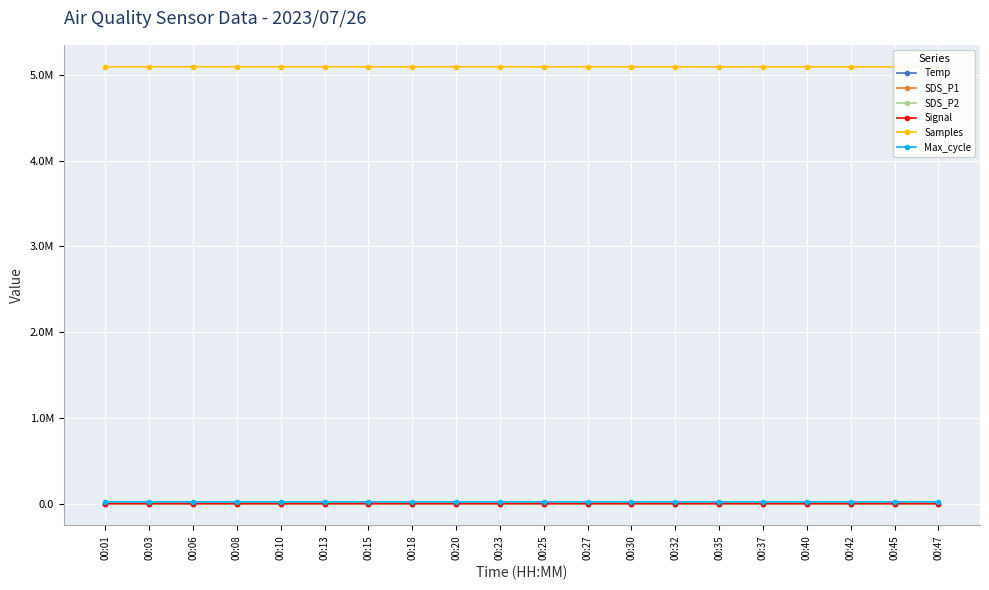

Where is the first local minimum for SDS_P1?

00:06